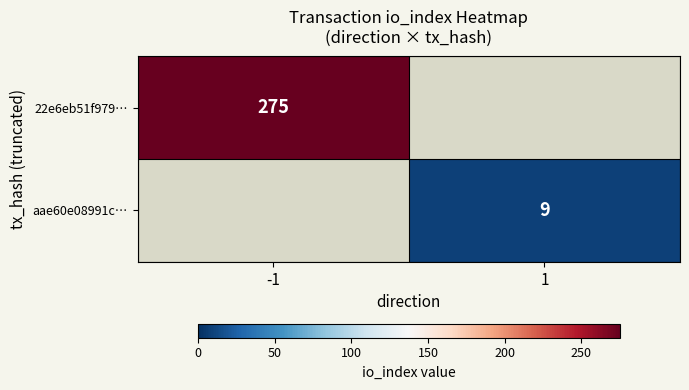

How many distinct data groups are displayed?

2